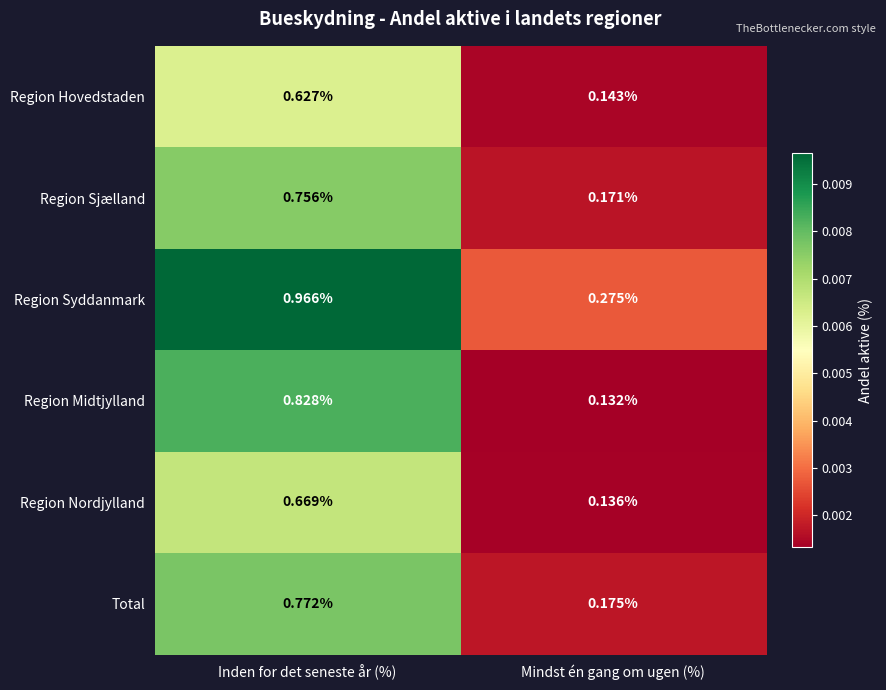

Which series has the largest range (max minus min)?

Region Midtjylland